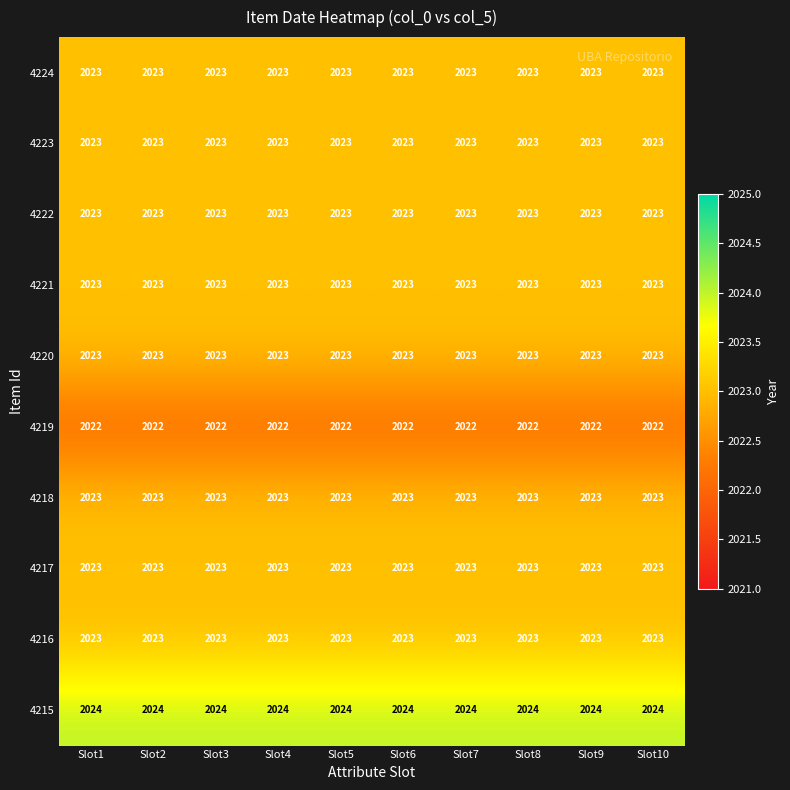

Is it true that 4224 equals 3072 at Slot8?

False